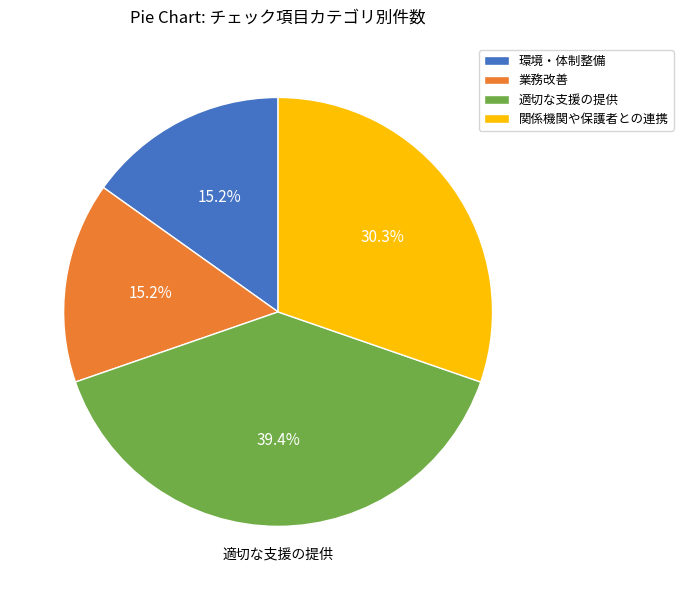

To the nearest percent, what percentage of the pie is 関係機関や保護者との連携?

30%